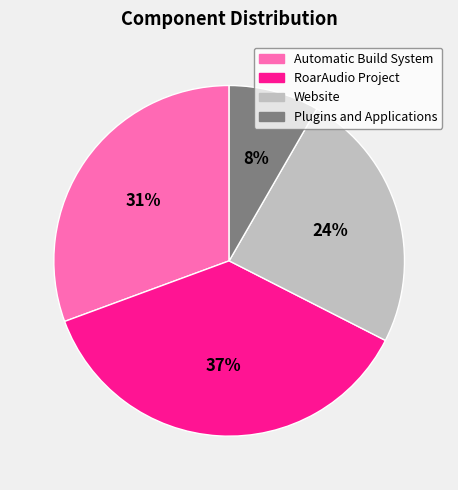

Which category has the smallest portion of the pie?

Plugins and Applications